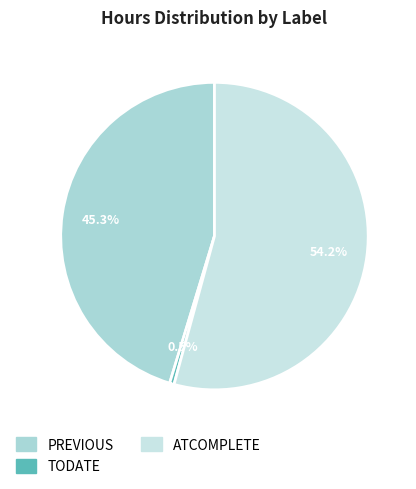

Which category has the smallest portion of the pie?

TODATE